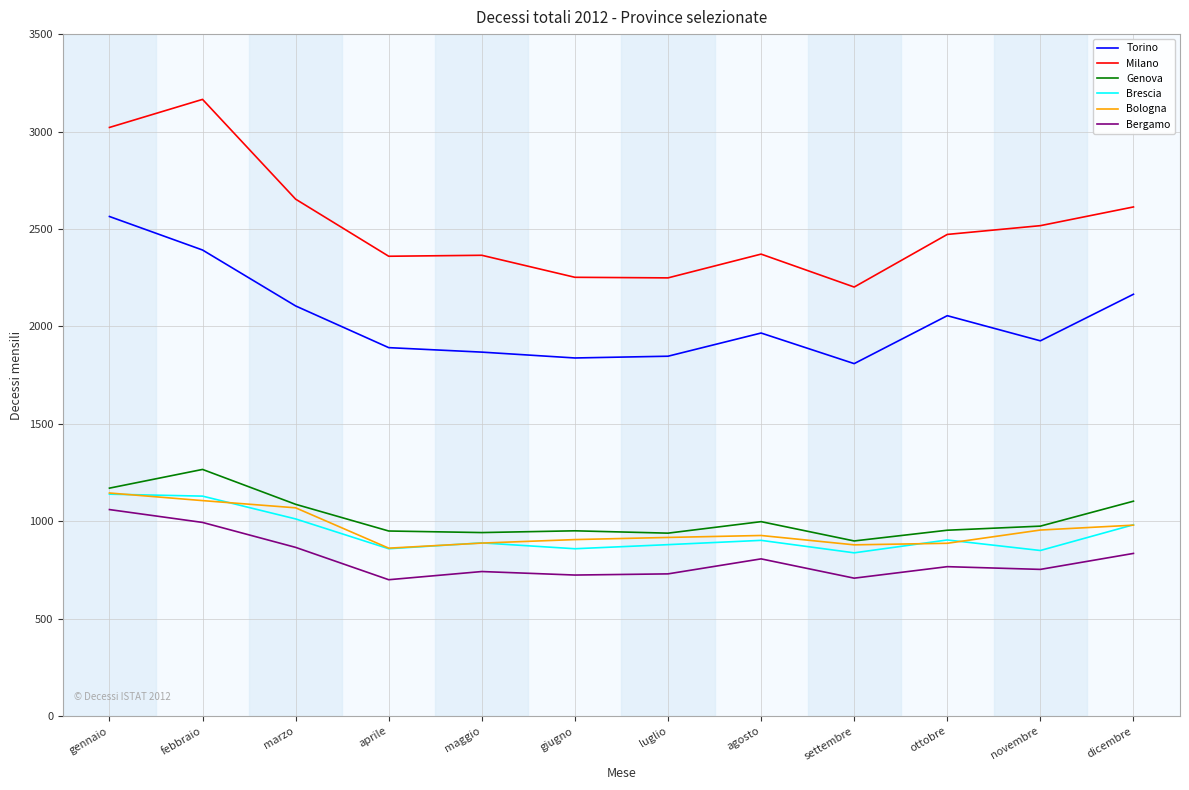

Which series has the widest spread of values?

Milano